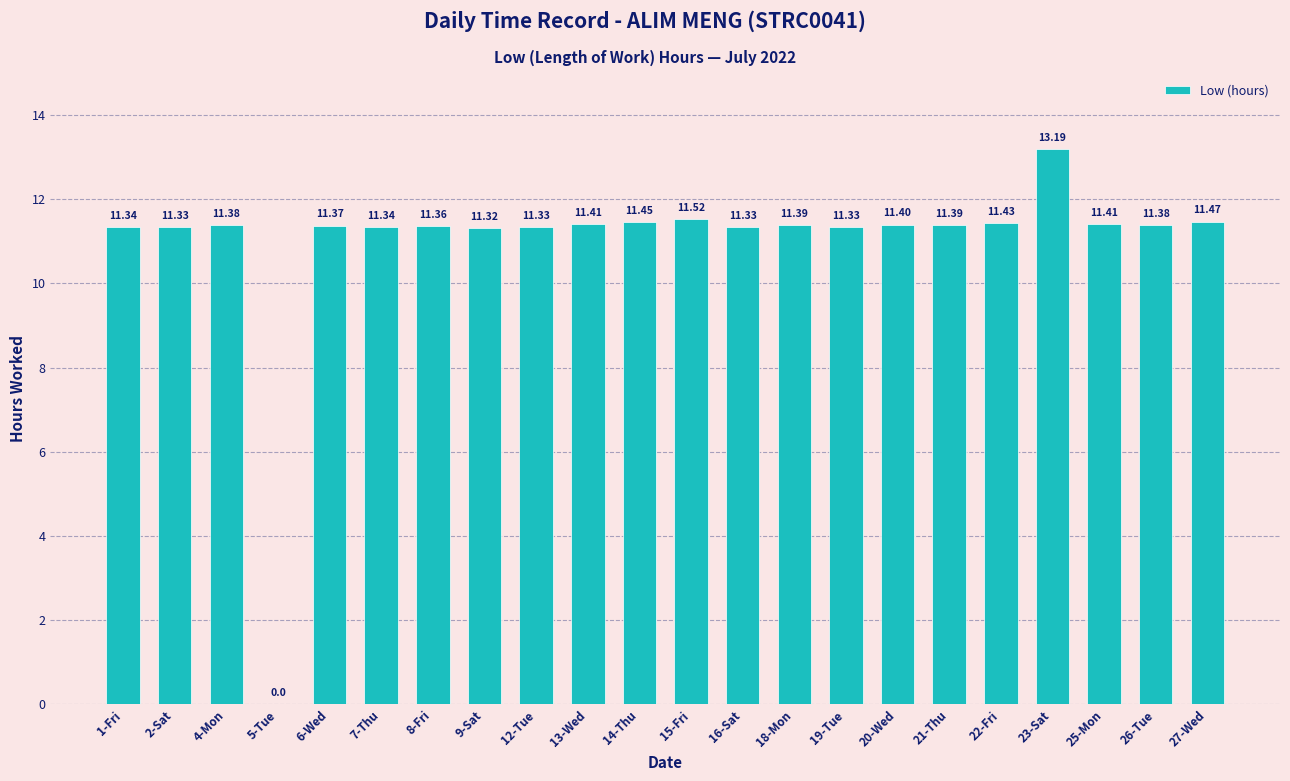

What is the sum of all values?

240.9